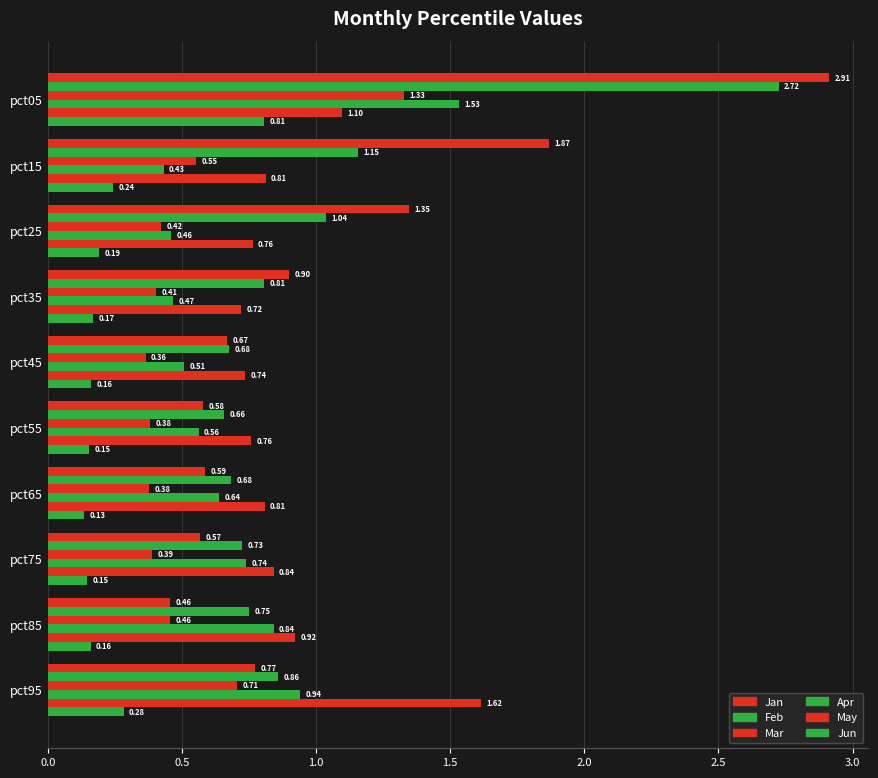

Count the number of categories in the chart.

10